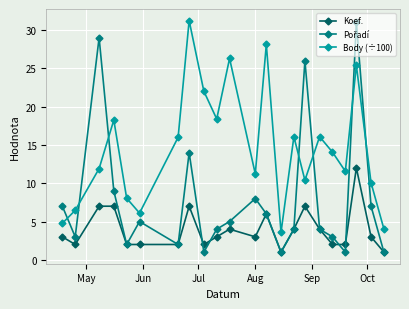

In Body (÷100), how many points are lower than both neighbors (excluding endpoints)?

6